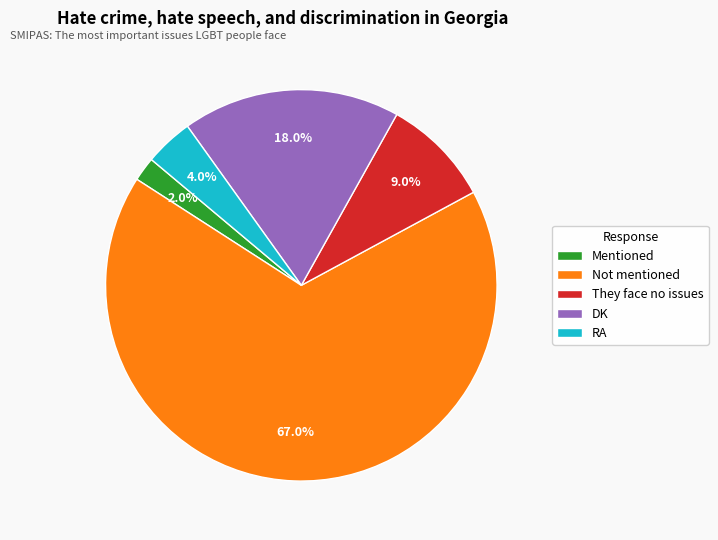

What is the ratio of the value at DK to the value at Mentioned?

9.0